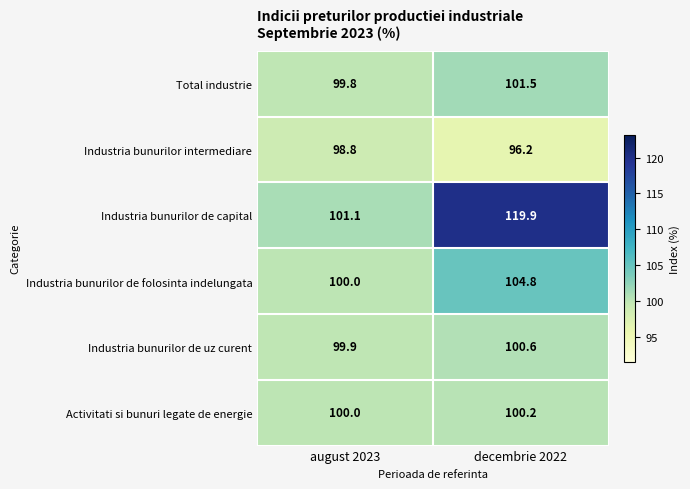

How many categories are shown in the chart?

2